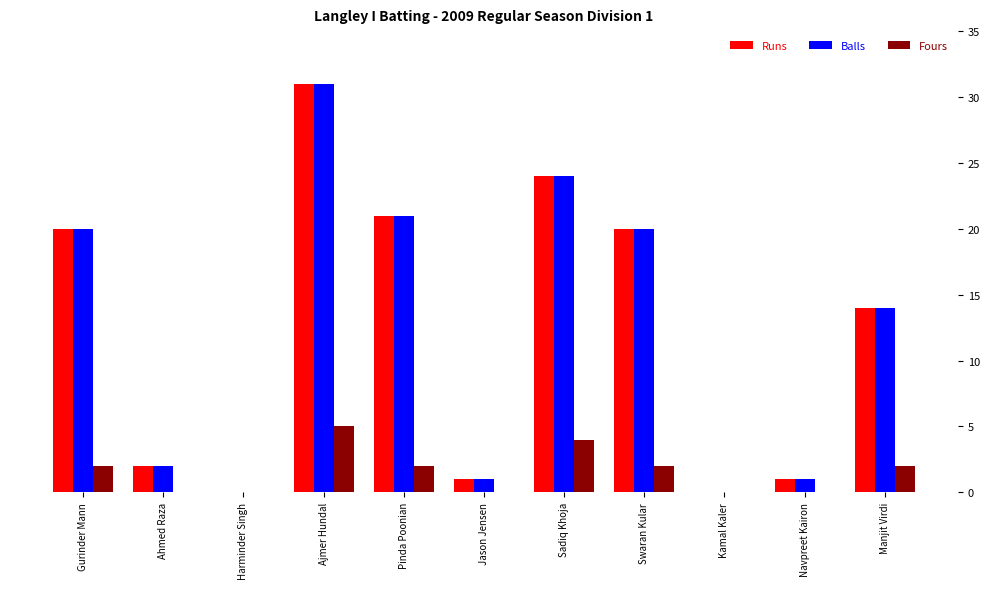

What is the sum of the Runs values at Ahmed Raza and Gurinder Mann?

22